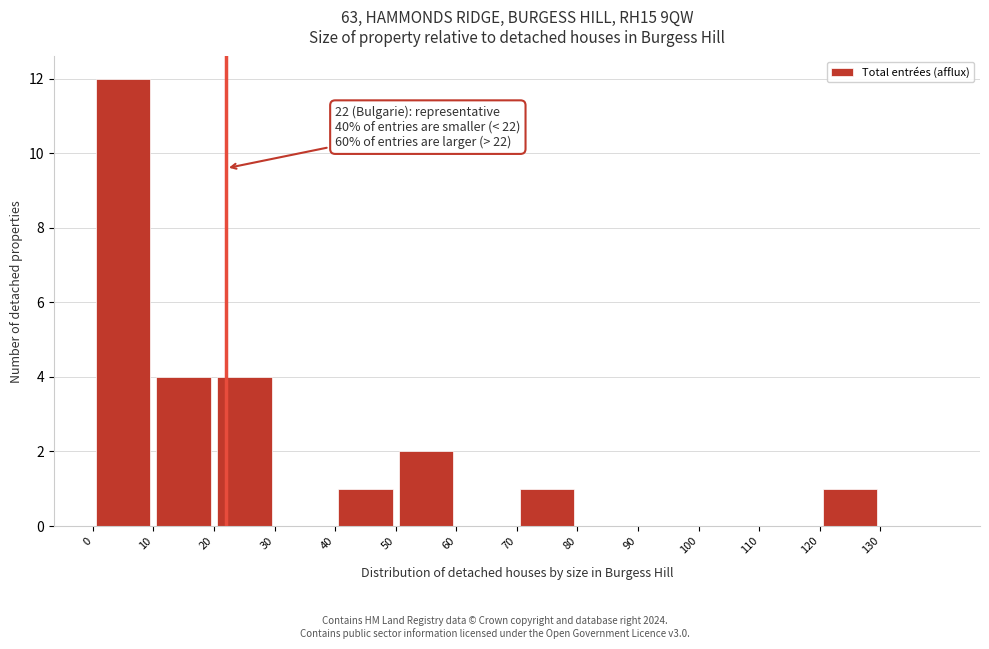

Over which range of the x-axis is the bar tallest?

0 to 10